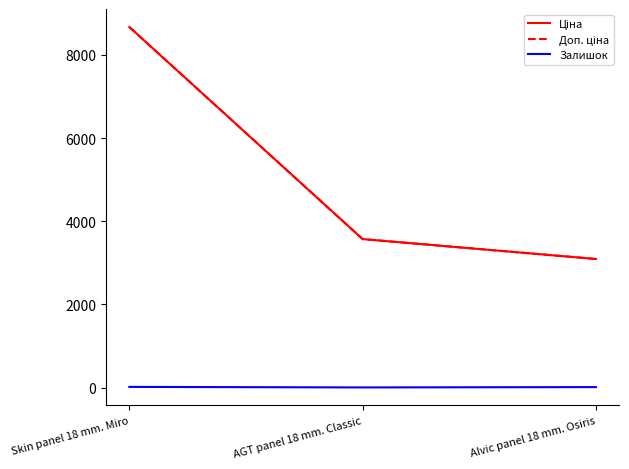

What is the total value across all series at AGT panel 18 mm. Classic?

7141.1